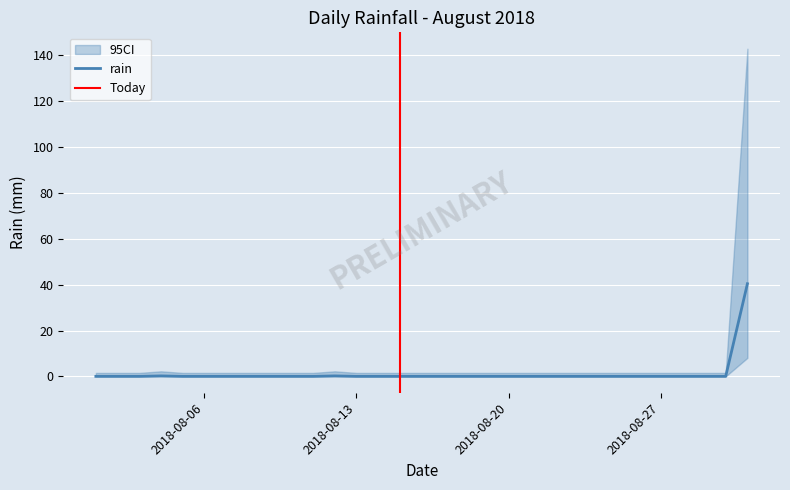

What is the sum of the values at 2018-08-03 and 2018-08-12?

0.2